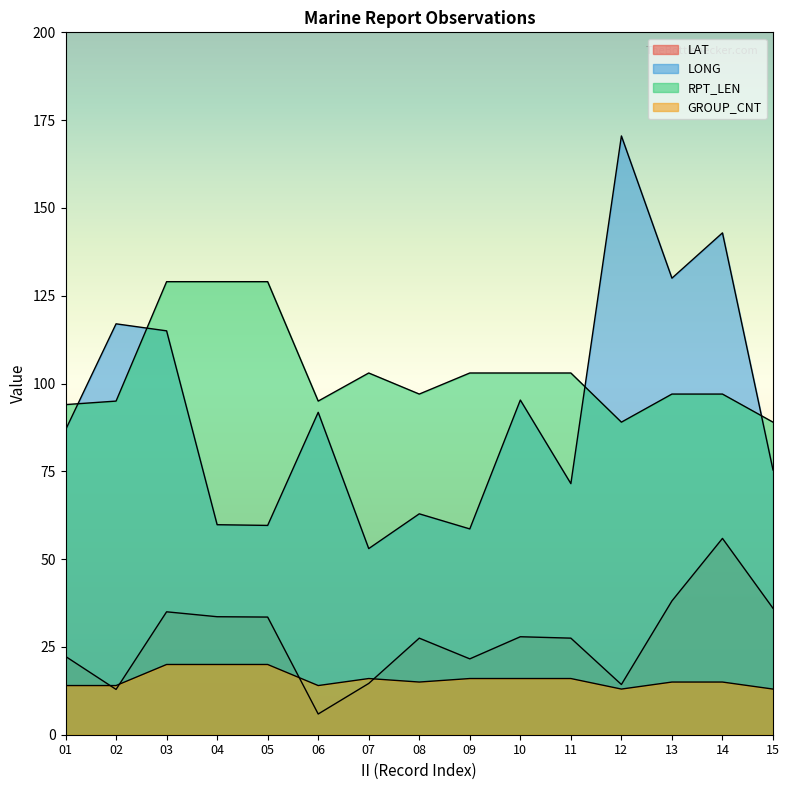

What is the difference between the highest and lowest values at 05?

109.0